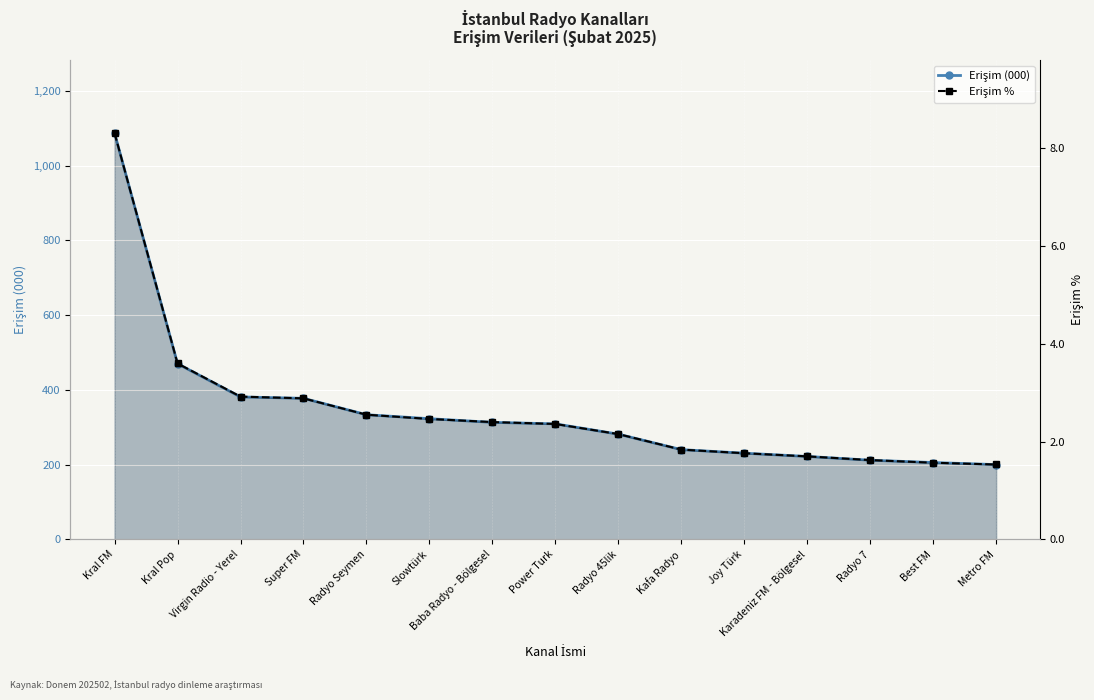

True or false: Erişim (000) and Erişim % intersect in this chart.

False